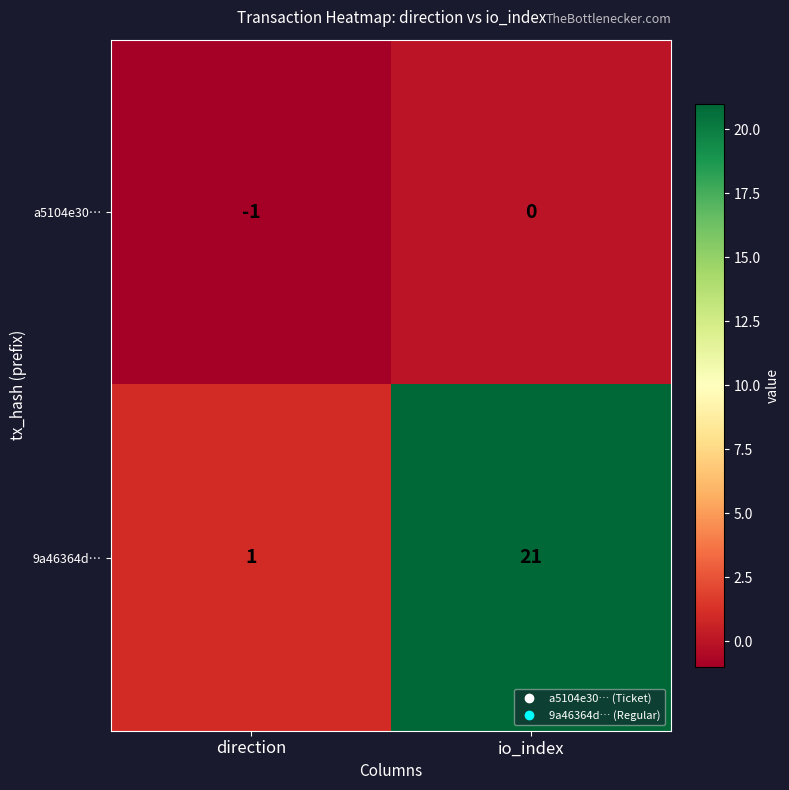

Which series changed the most between direction and io_index?

9a46364d…